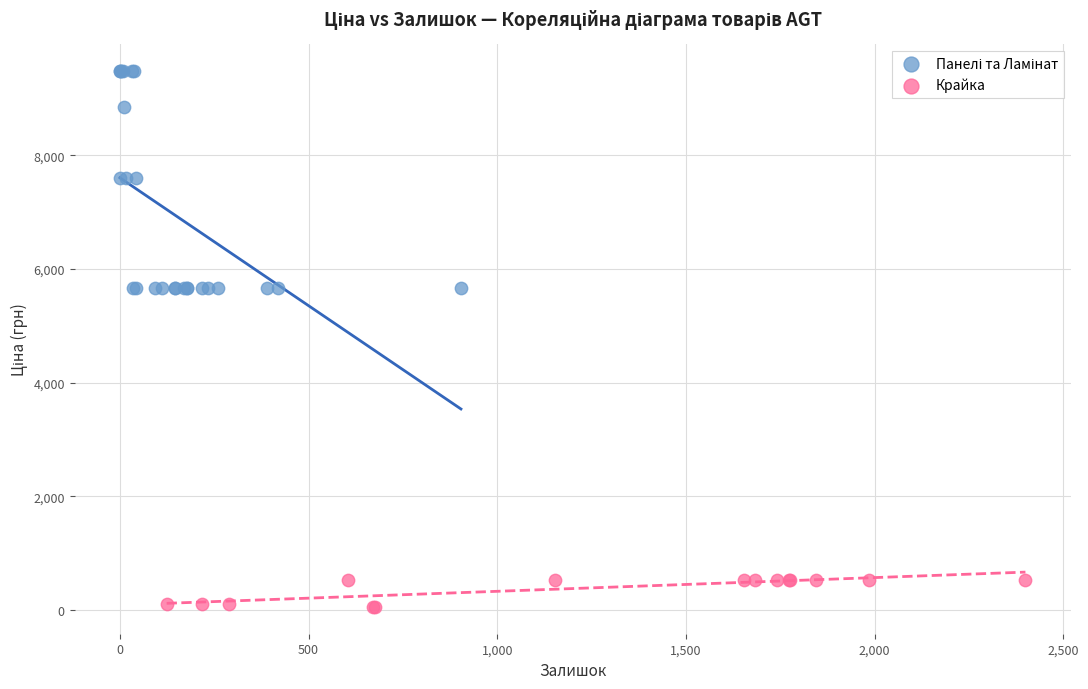

Which series contains the lowest Y value?

Крайка